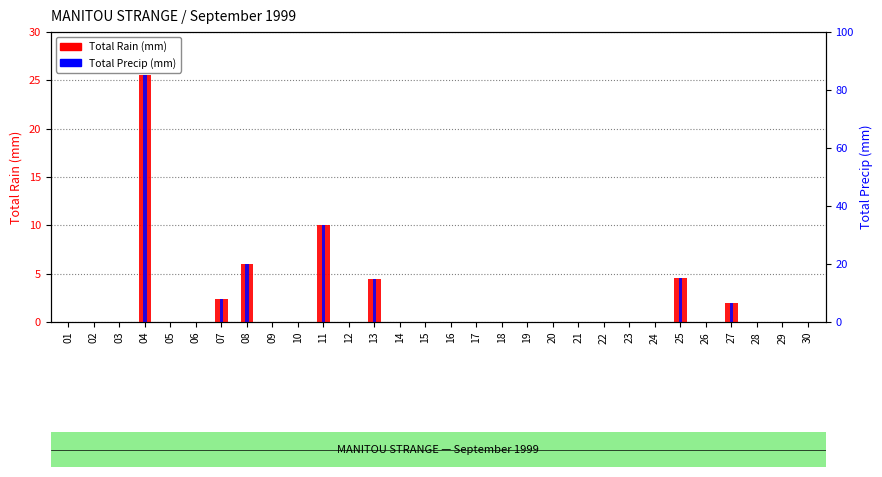

Reading left to right, extract all data points from this chart.

Total Rain (mm): 0.0	0.0	0.0	25.6	0.0	0.0	2.4	6.0	0.0	0.0	10.0	0.0	4.4	0.0	0.0	0.0	0.0	0.0	0.0	0.0	0.0	0.0	0.0	0.0	4.6	0.0	2.0	0.0	0.0	0.0
Total Precip (mm): 0.0	0.0	0.0	25.6	0.0	0.0	2.4	6.0	0.0	0.0	10.0	0.0	4.4	0.0	0.0	0.0	0.0	0.0	0.0	0.0	0.0	0.0	0.0	0.0	4.6	0.0	2.0	0.0	0.0	0.0